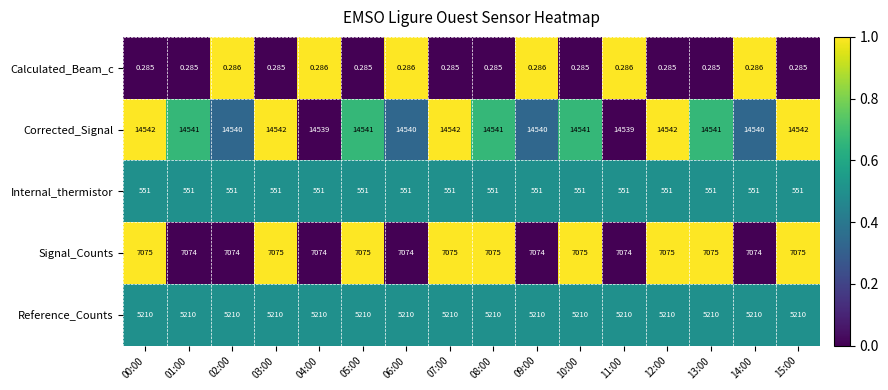

At how many categories does at least one series exceed 0?

16